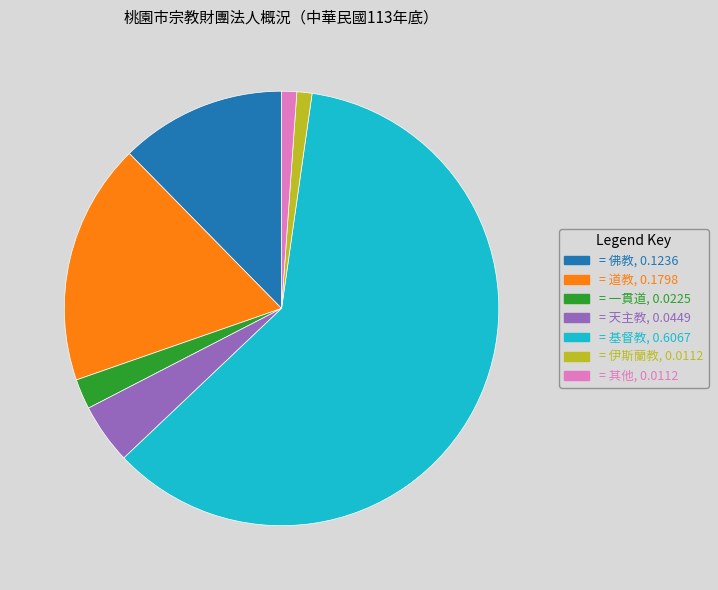

How many slices are in this pie chart?

7